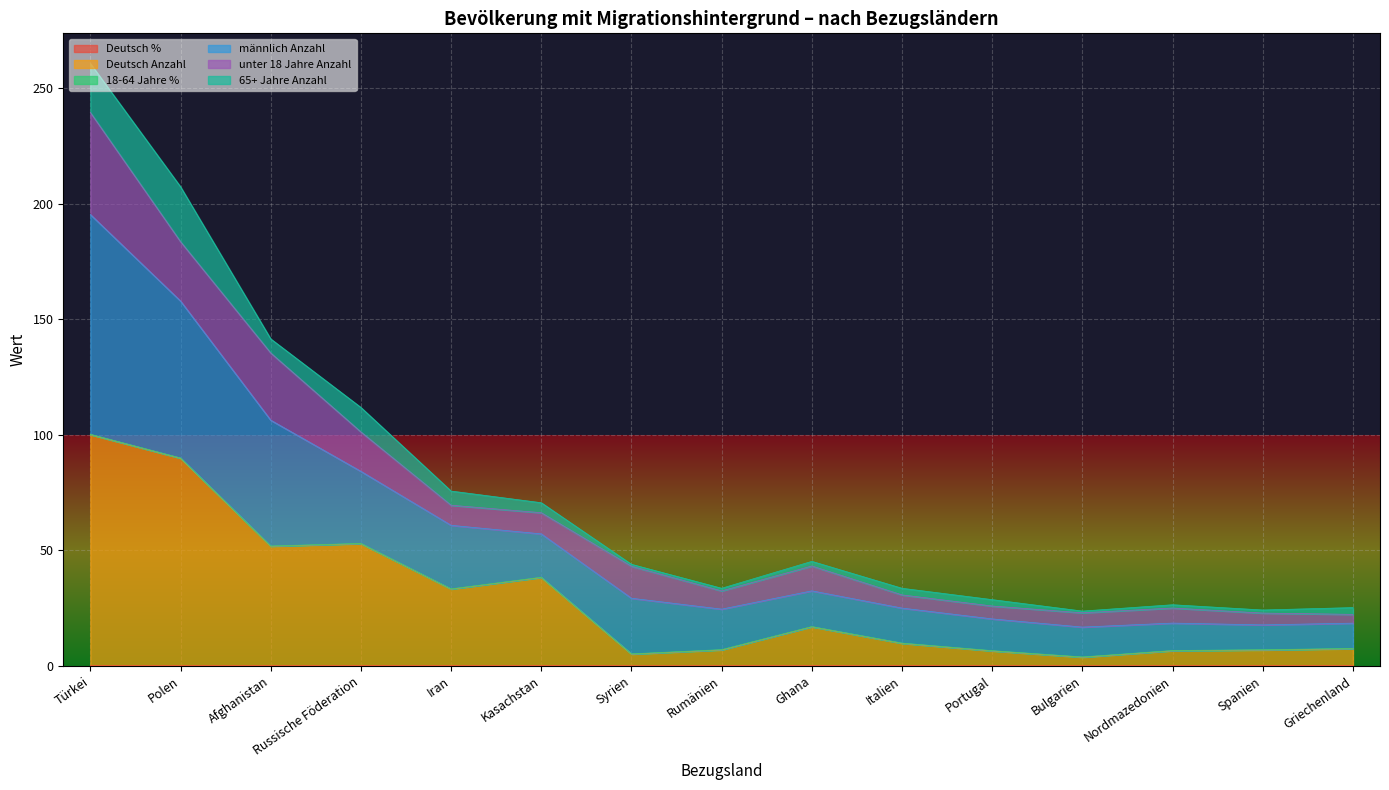

Which category has the lowest value in the männlich Anzahl series?

Griechenland